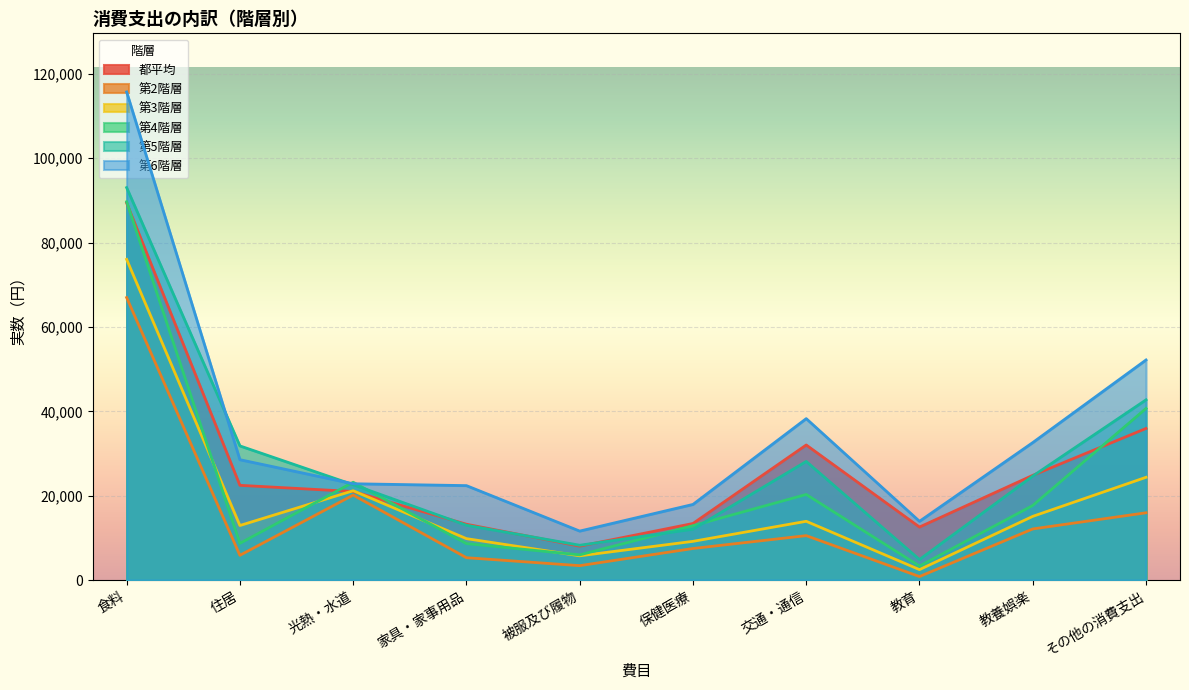

How many interior local peaks does the 都平均 series have?

1